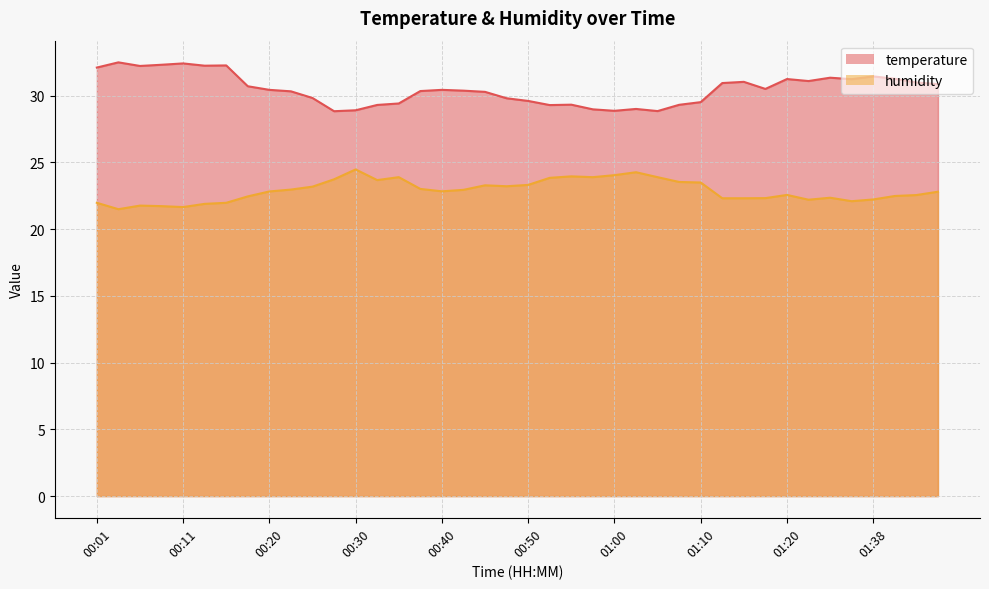

True or false: temperature and humidity cross at least once.

False